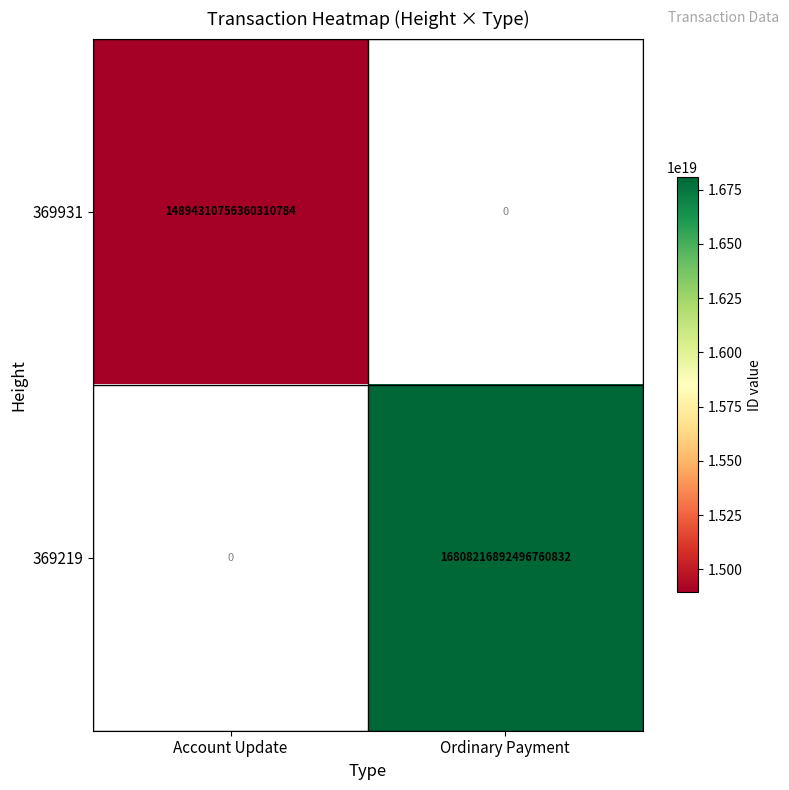

The 369931 series shows 7016381375985167360 at Account Update. True or false?

False